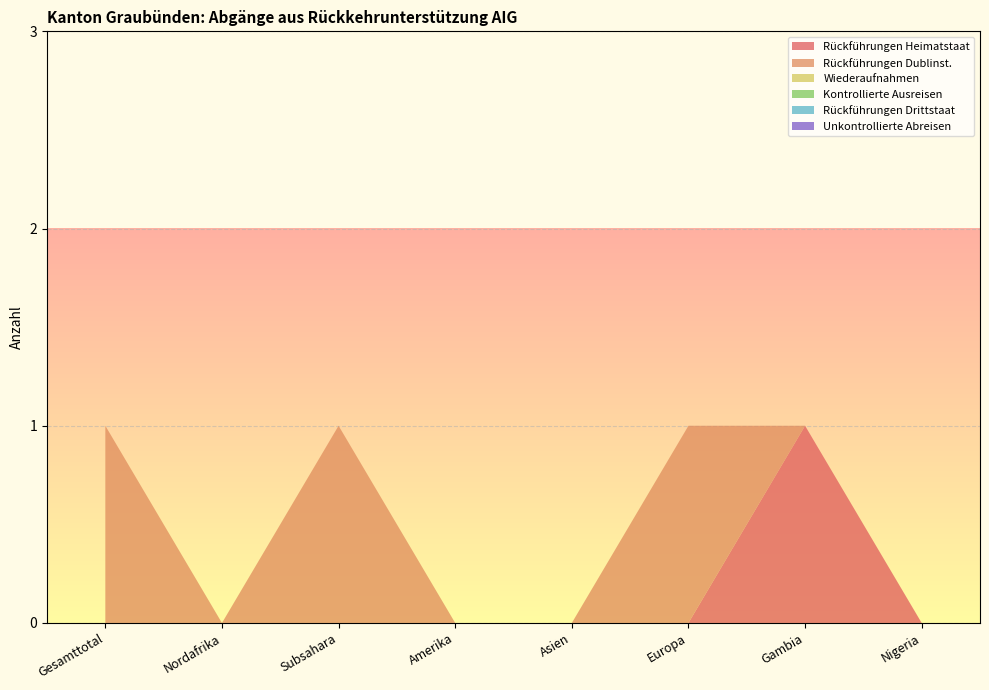

Reading left to right, extract all data points from this chart.

Rückführungen Heimatstaat: Gesamttotal=0	Nordafrika=0	Subsahara=0	Amerika=0	Asien=0	Europa=0	Gambia=1	Nigeria=0
Rückführungen Dublinst.: Gesamttotal=1	Nordafrika=0	Subsahara=1	Amerika=0	Asien=0	Europa=1	Gambia=0	Nigeria=0
Wiederaufnahmen: Gesamttotal=0	Nordafrika=0	Subsahara=0	Amerika=0	Asien=0	Europa=0	Gambia=0	Nigeria=0
Kontrollierte Ausreisen: Gesamttotal=0	Nordafrika=0	Subsahara=0	Amerika=0	Asien=0	Europa=0	Gambia=0	Nigeria=0
Rückführungen Drittstaat: Gesamttotal=0	Nordafrika=0	Subsahara=0	Amerika=0	Asien=0	Europa=0	Gambia=0	Nigeria=0
Unkontrollierte Abreisen: Gesamttotal=0	Nordafrika=0	Subsahara=0	Amerika=0	Asien=0	Europa=0	Gambia=0	Nigeria=0